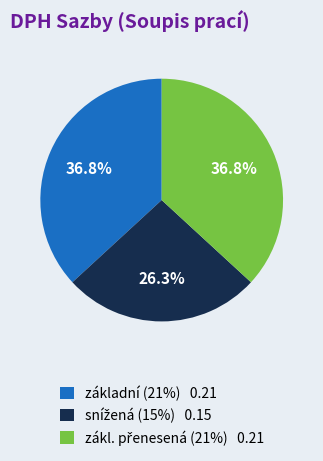

Count the number of slices in the pie.

3